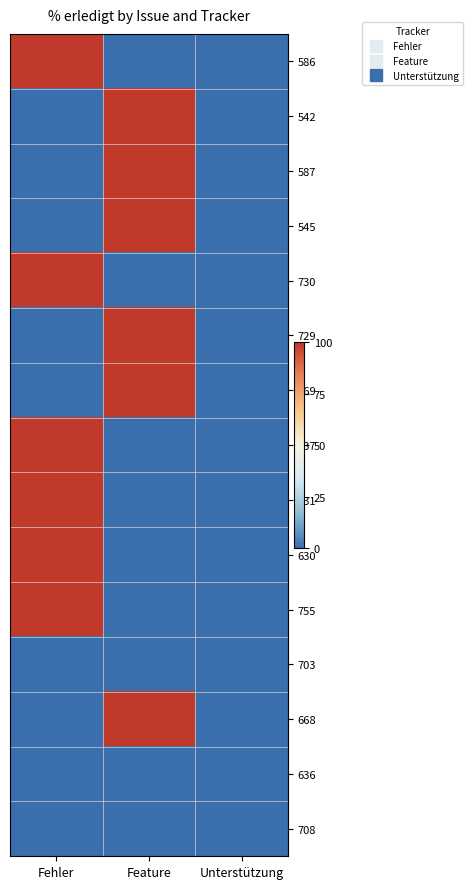

Which label corresponds to the smallest value in the chart?

Feature